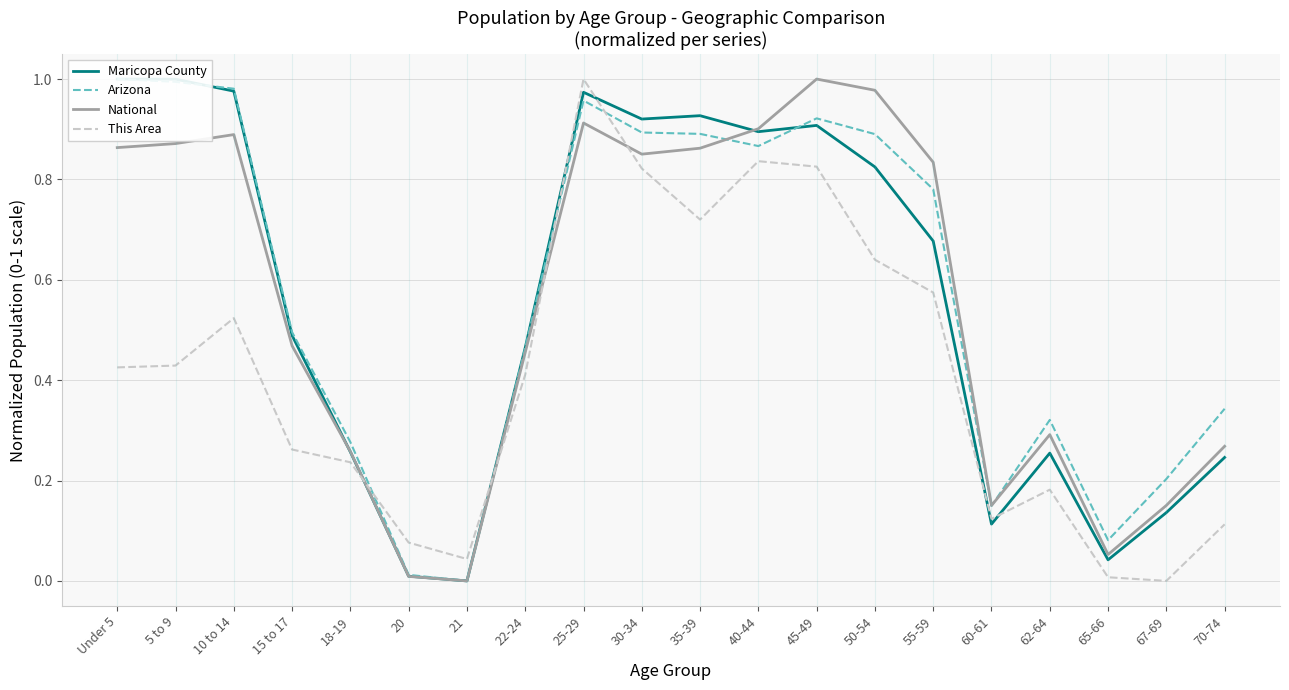

At which category does the chart reach its minimum across all series?

21